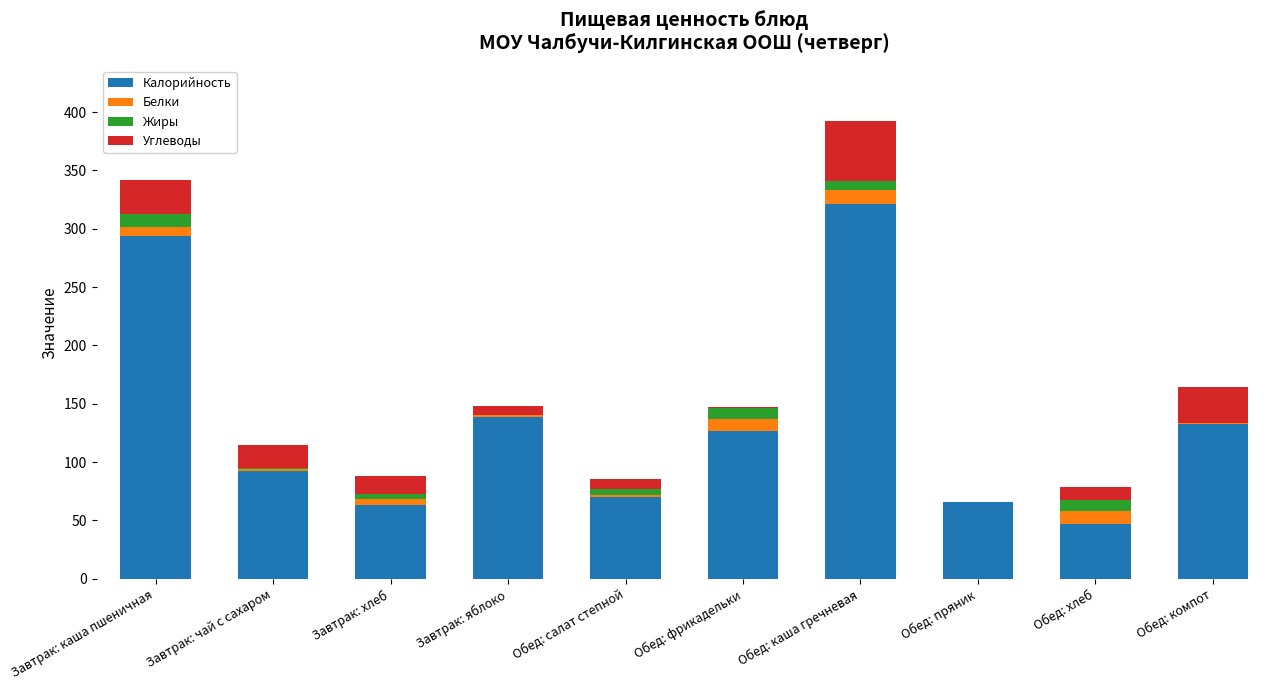

Which category has the highest value in the Калорийность series?

Обед: каша гречневая